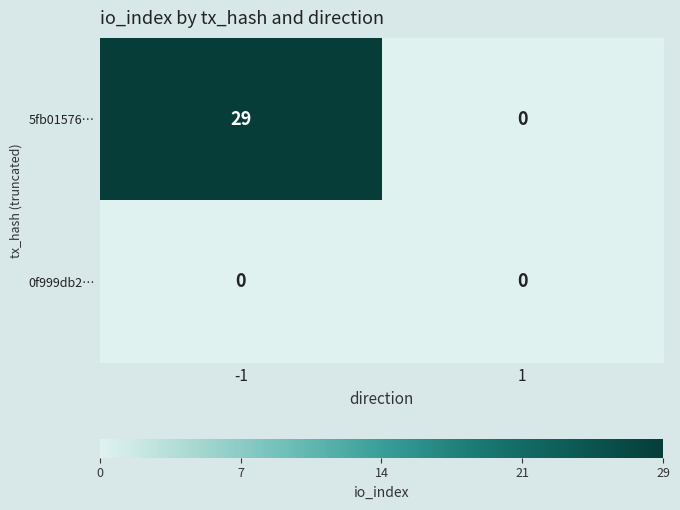

Rank the series at -1 from highest to lowest value.

5fb01576…, 0f999db2…